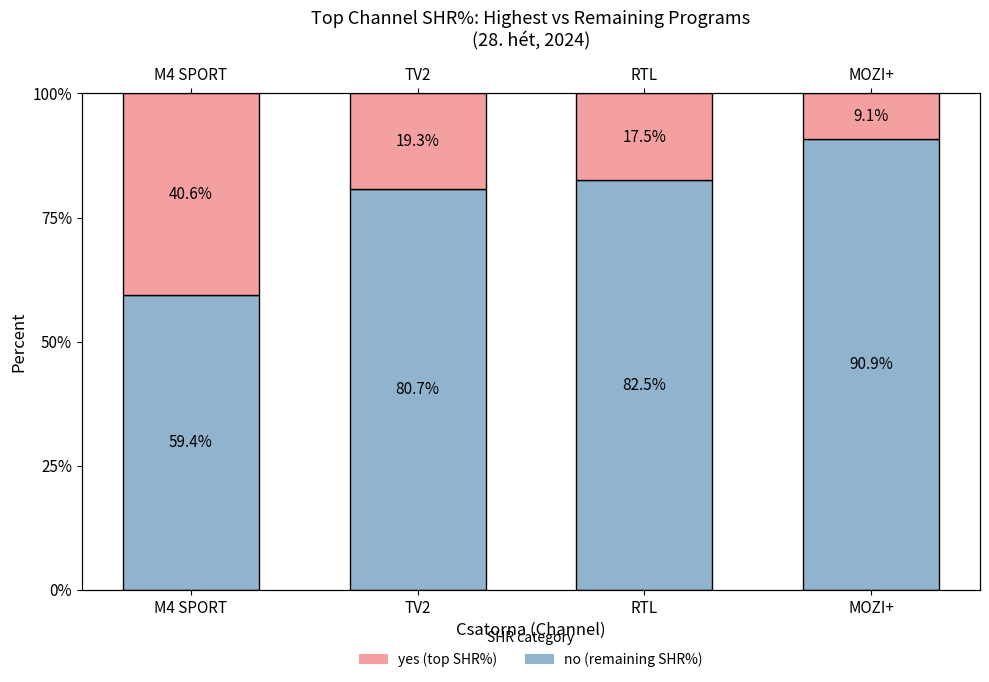

Is the value of no at TV2 greater than the value of yes at RTL?

Yes